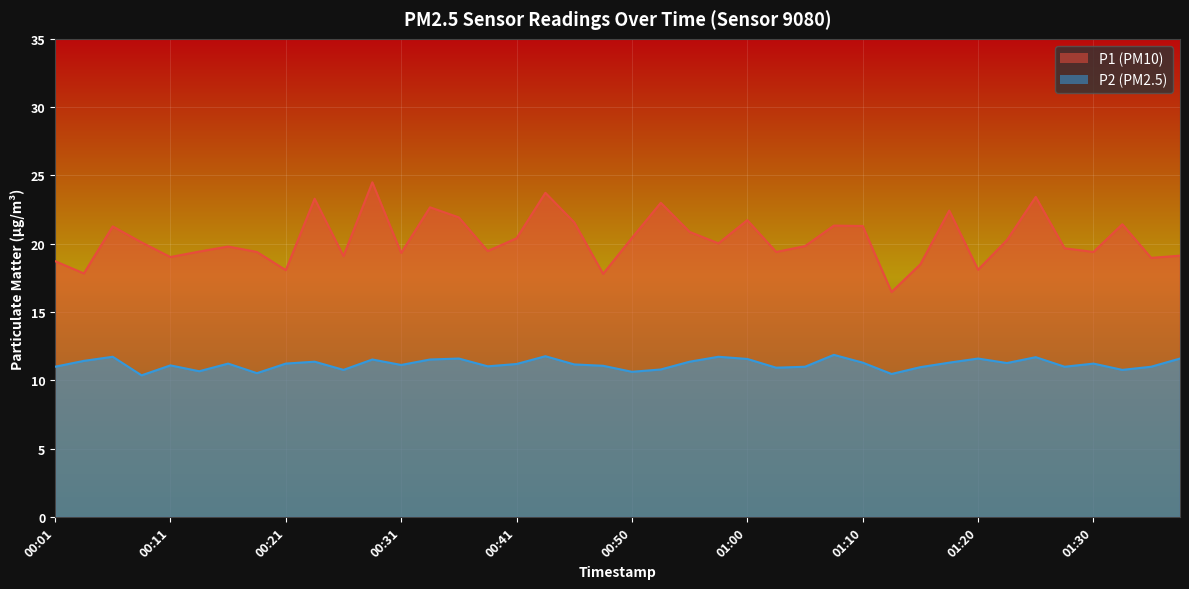

List the series in order of their peak value, highest first.

P1, P2